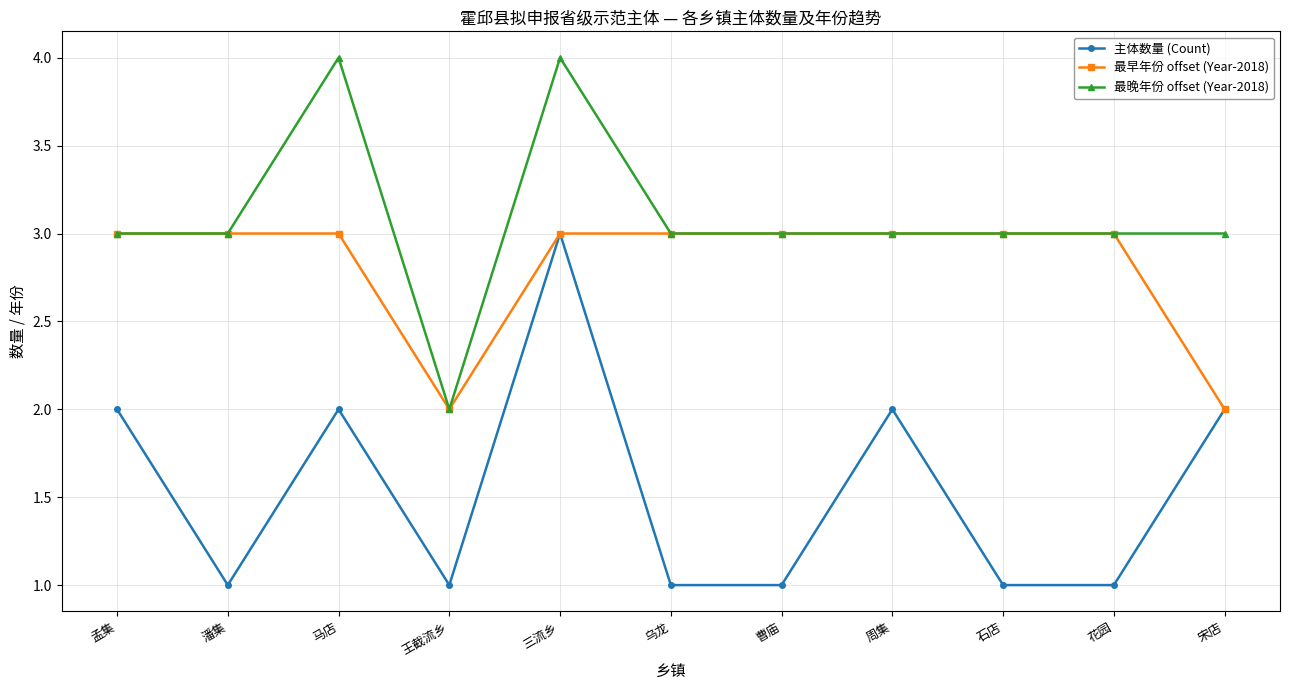

Reading right to left, extract all data points from this chart.

主体数量 (Count): 宋店=2	花园=1	石店=1	周集=2	曹庙=1	乌龙=1	三流乡=3	王截流乡=1	马店=2	潘集=1	孟集=2
最早年份 offset (Year-2018): 宋店=2	花园=3	石店=3	周集=3	曹庙=3	乌龙=3	三流乡=3	王截流乡=2	马店=3	潘集=3	孟集=3
最晚年份 offset (Year-2018): 宋店=3	花园=3	石店=3	周集=3	曹庙=3	乌龙=3	三流乡=4	王截流乡=2	马店=4	潘集=3	孟集=3